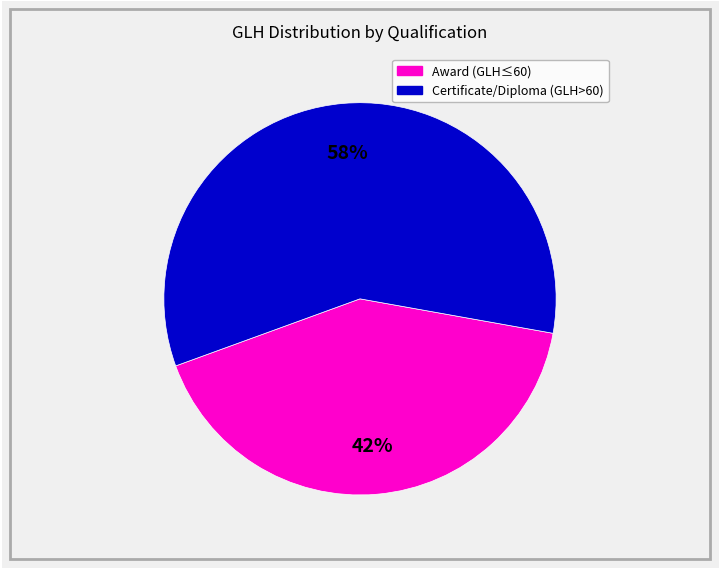

To the nearest percent, what is the average slice percentage?

50%